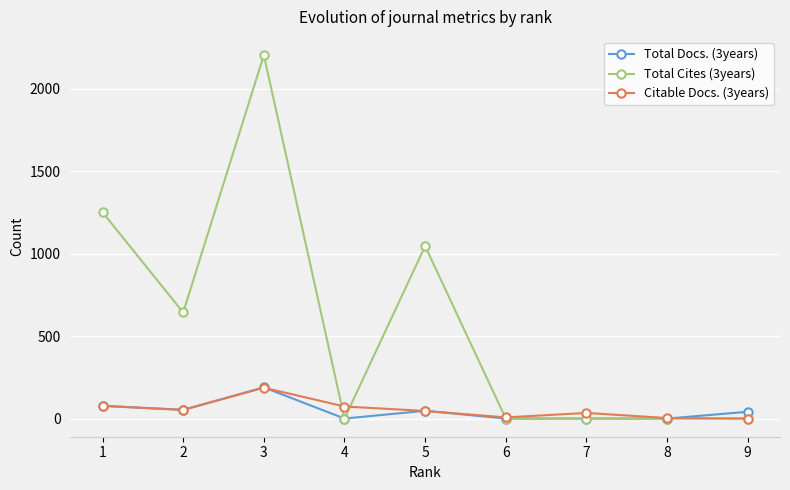

True or false: Total Docs. (3years) has more than 0 points higher than both neighbors.

True